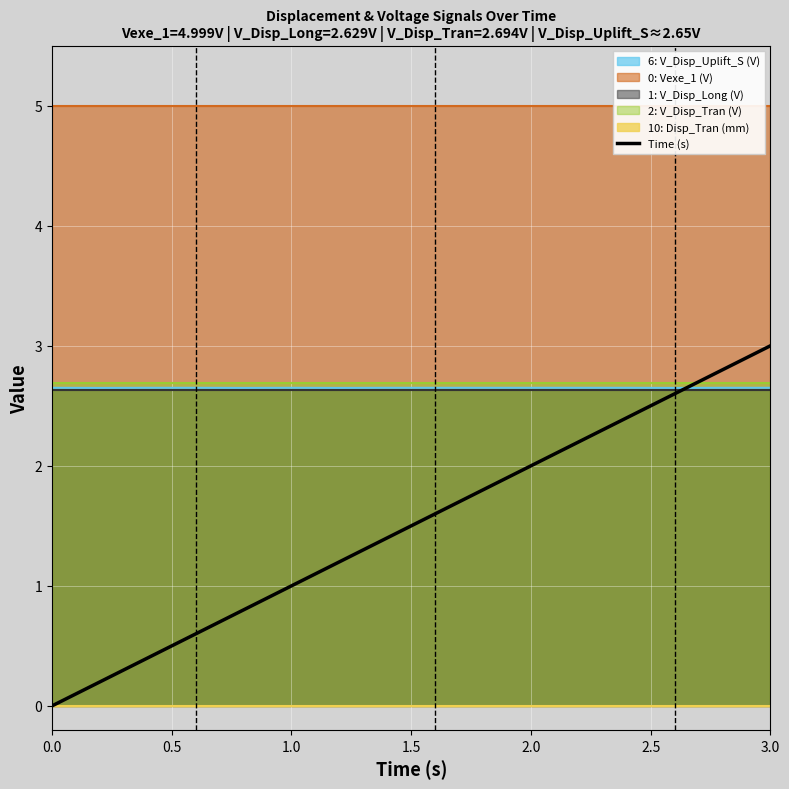

At which label does Time (s) reach its peak?

3.0